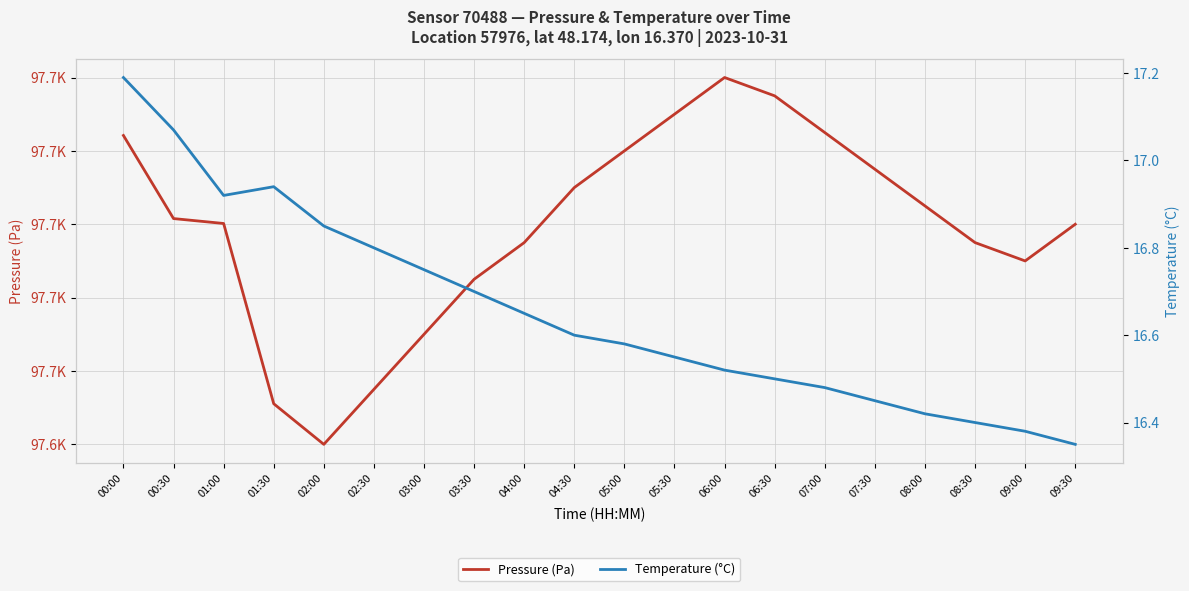

The value of Pressure (Pa) at 07:30 is 97715.0. True or false?

True